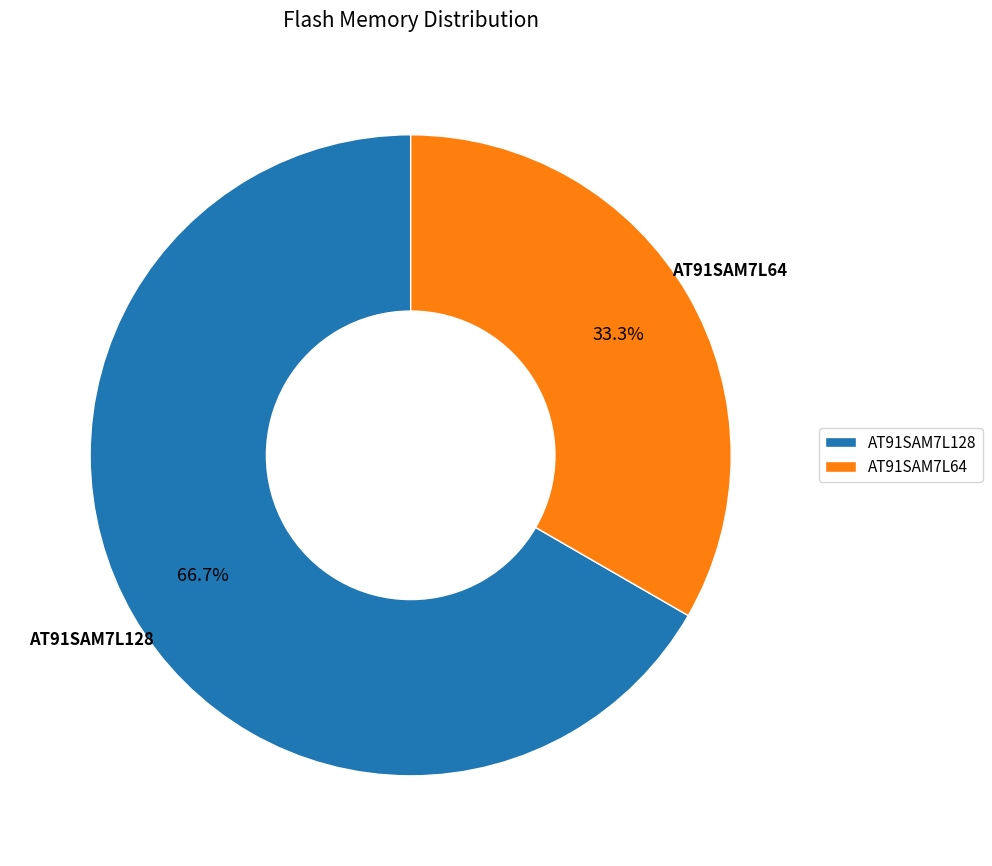

What is the largest slice in the pie chart?

AT91SAM7L128